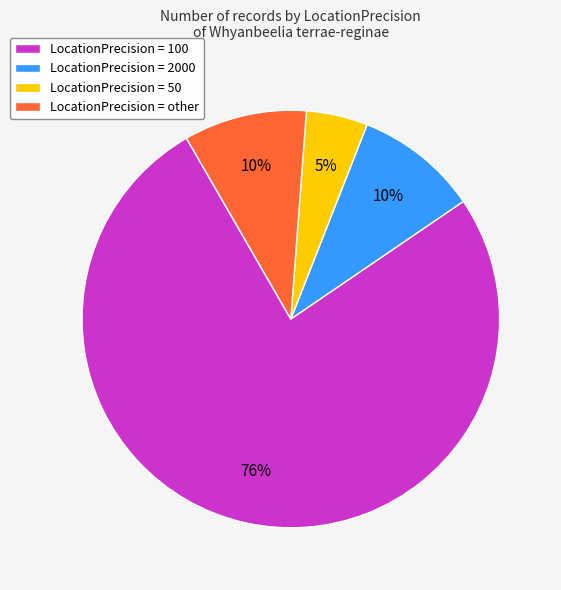

To the nearest percent, what portion does LocationPrecision = other represent?

10%